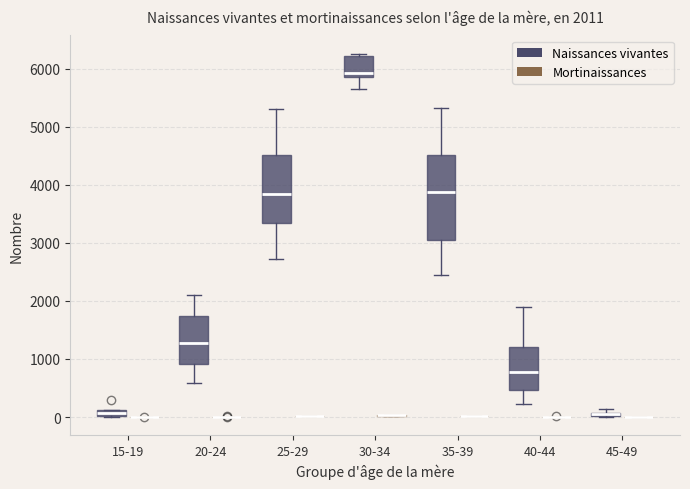

Which box is the tallest, from its lower edge to its upper edge?

35-39 (Naissances vivantes)